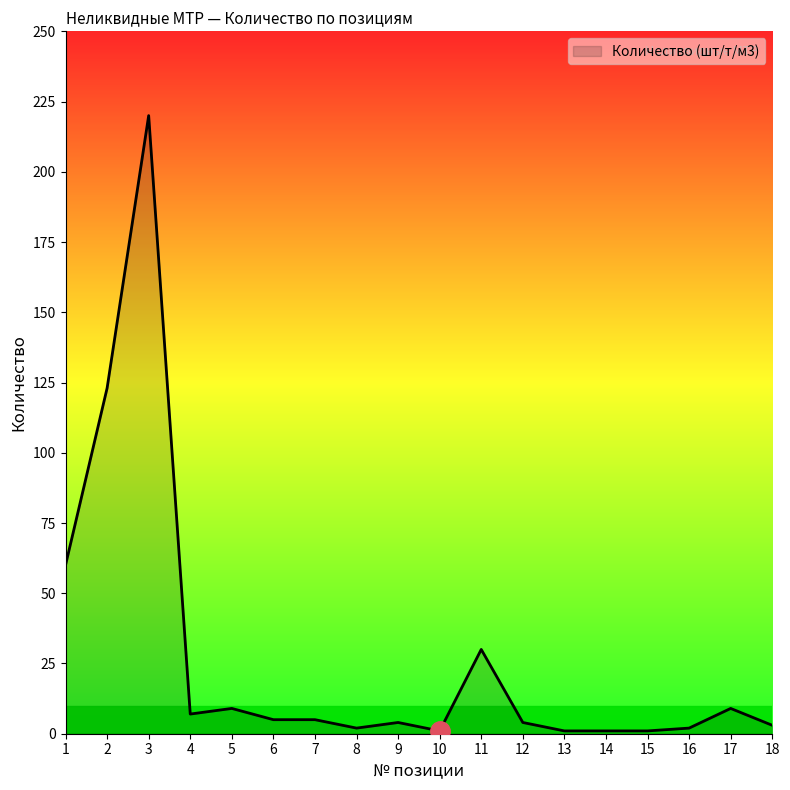

Where is the first local maximum?

3